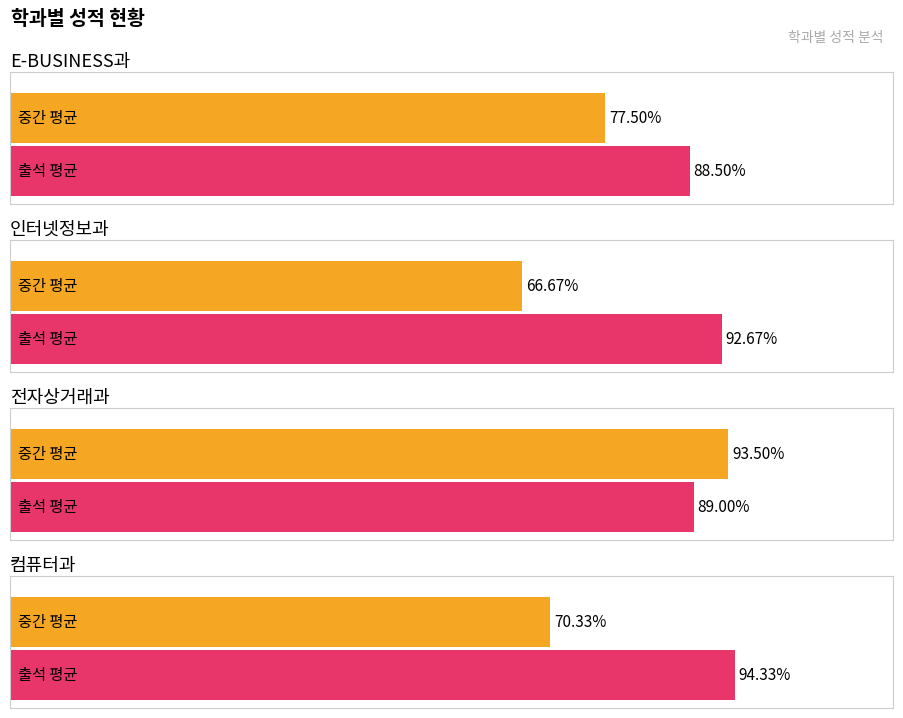

The 출석 series shows 134.4 at 전자상거래과. True or false?

False